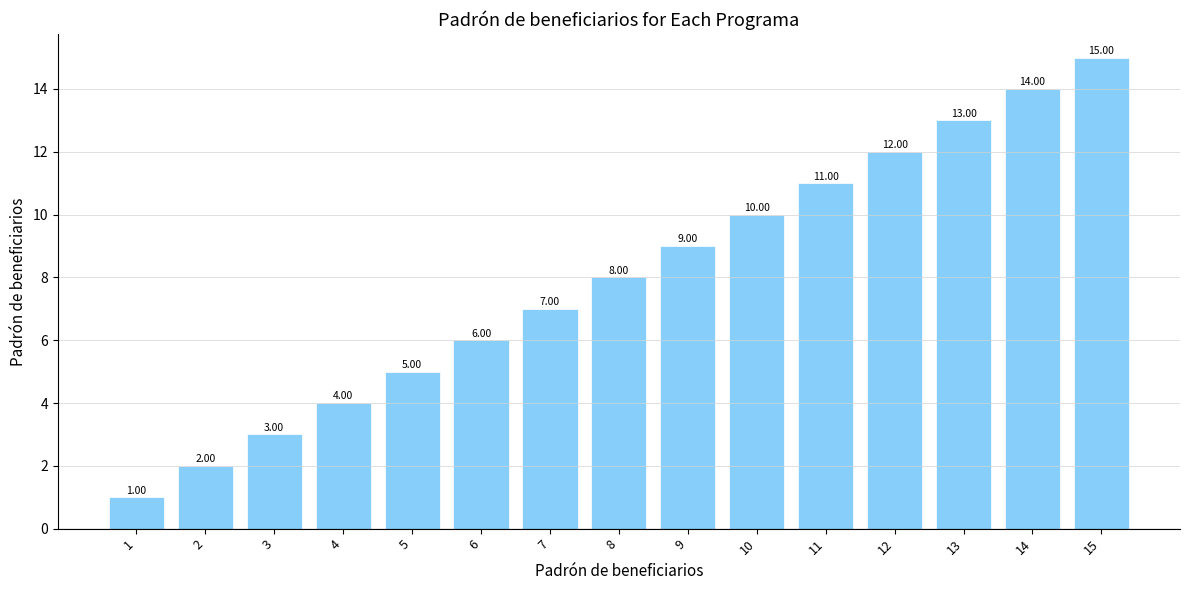

Reading right to left, list all the values displayed in this chart.

15	14	13	12	11	10	9	8	7	6	5	4	3	2	1